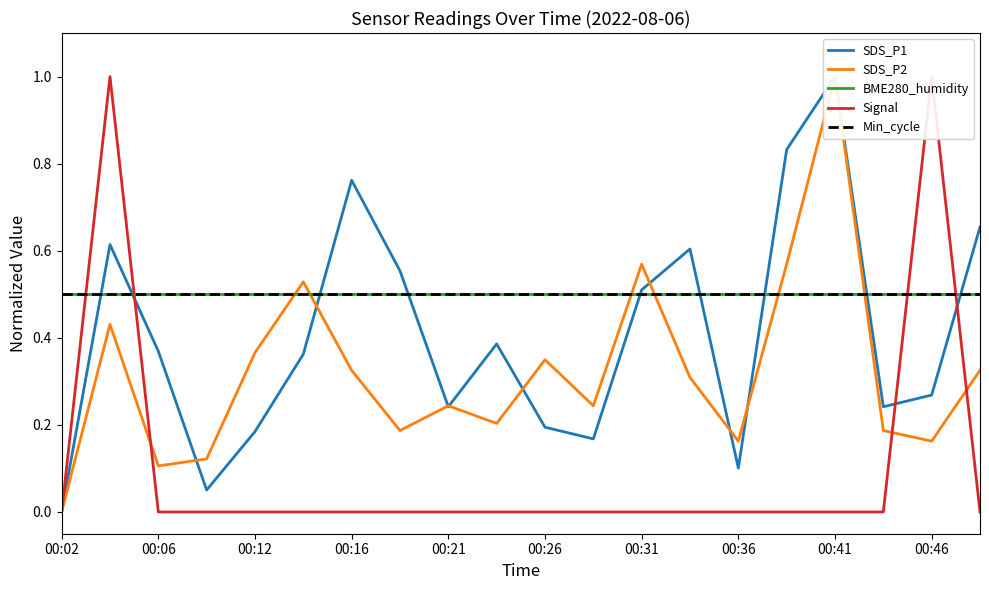

How many Signal values are between 0 and 1?

20